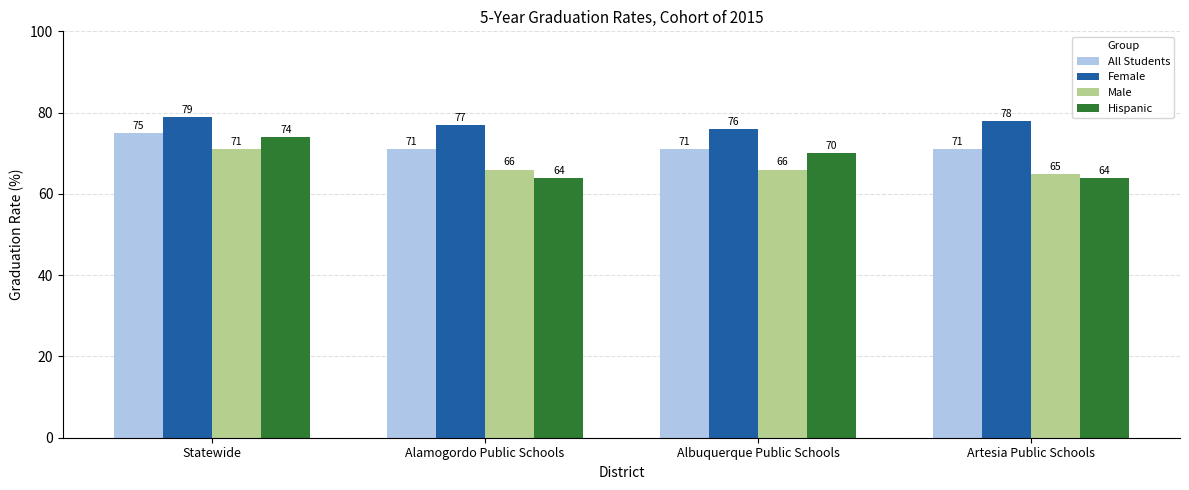

What is the smallest value displayed?

64